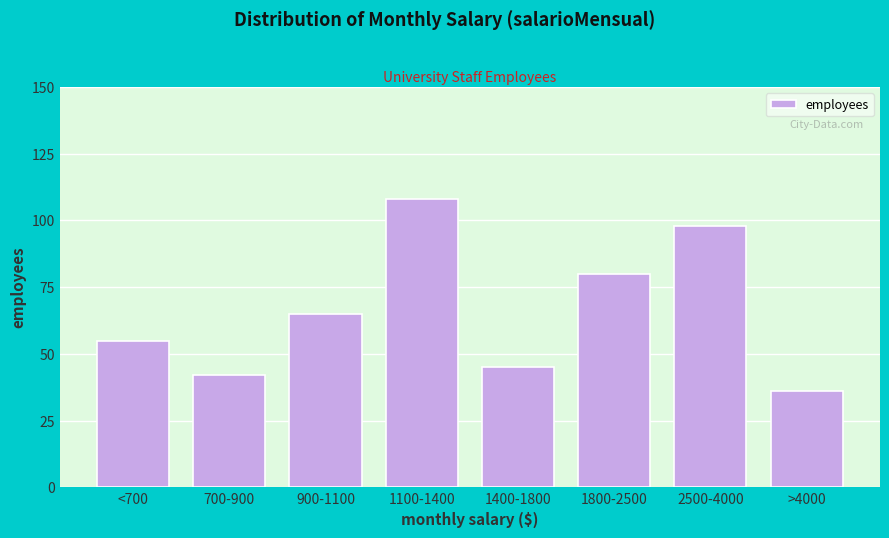

Reading right to left, what are all the values shown in this chart?

>4000=36	2500-4000=98	1800-2500=80	1400-1800=45	1100-1400=108	900-1100=65	700-900=42	<700=55